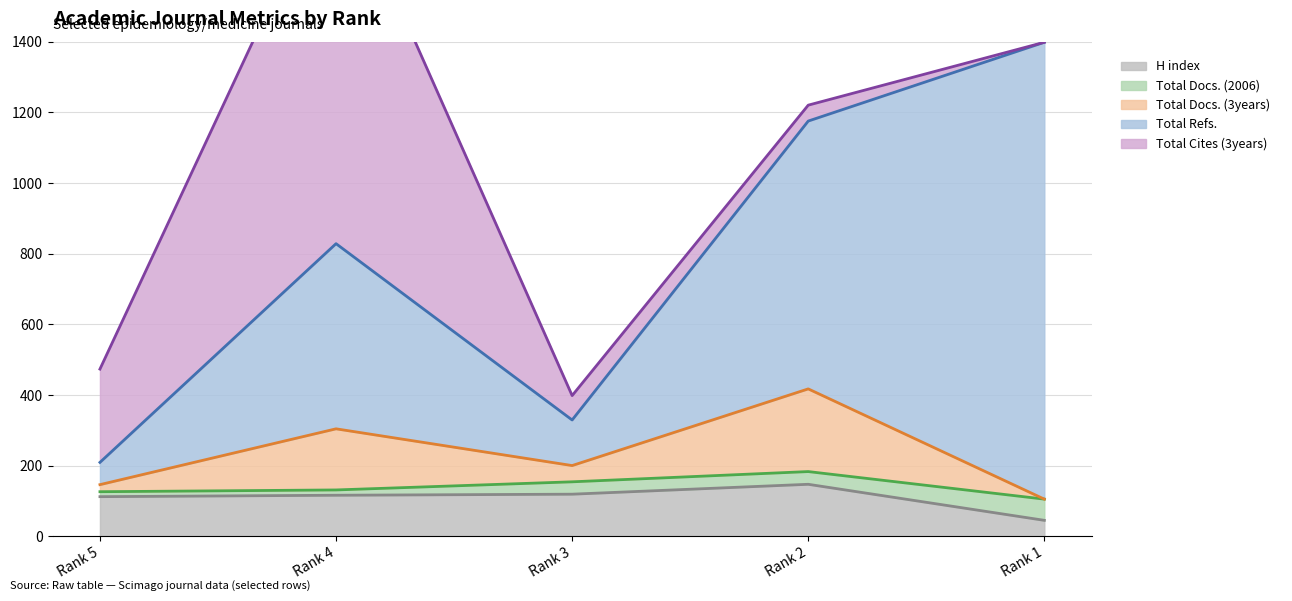

Is it true that Total Docs. (3years) equals 173 at Rank 4?

True